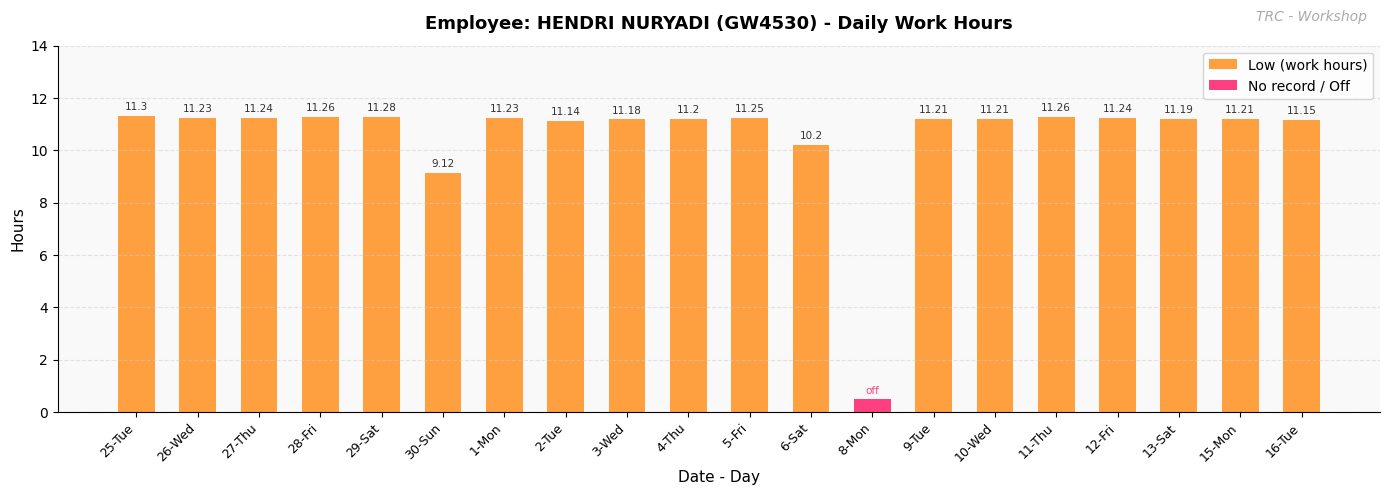

List the series in order of their peak value, highest first.

Low (work hours), No record / Off